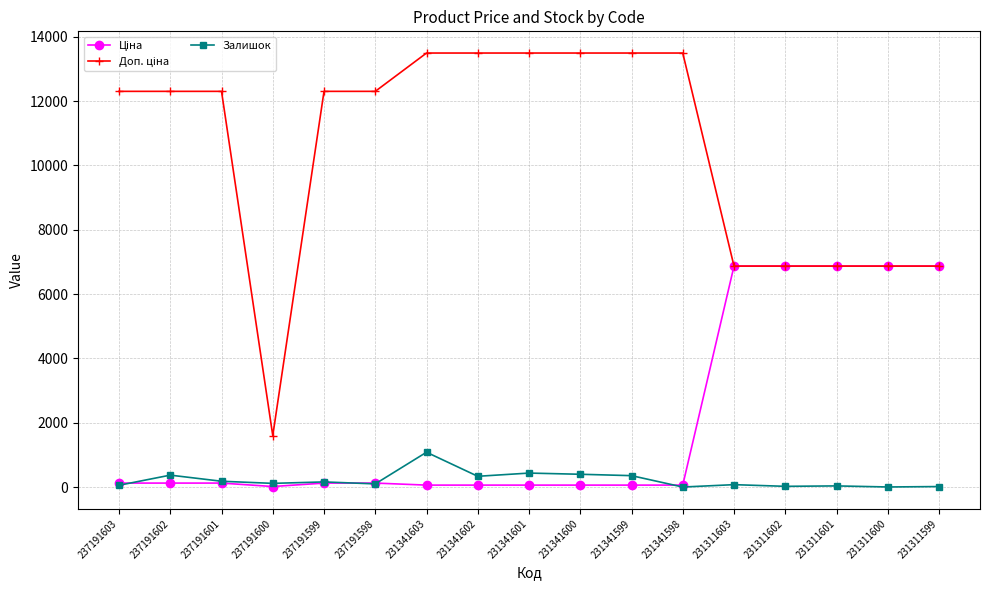

At which label does Залишок reach its peak?

231341603